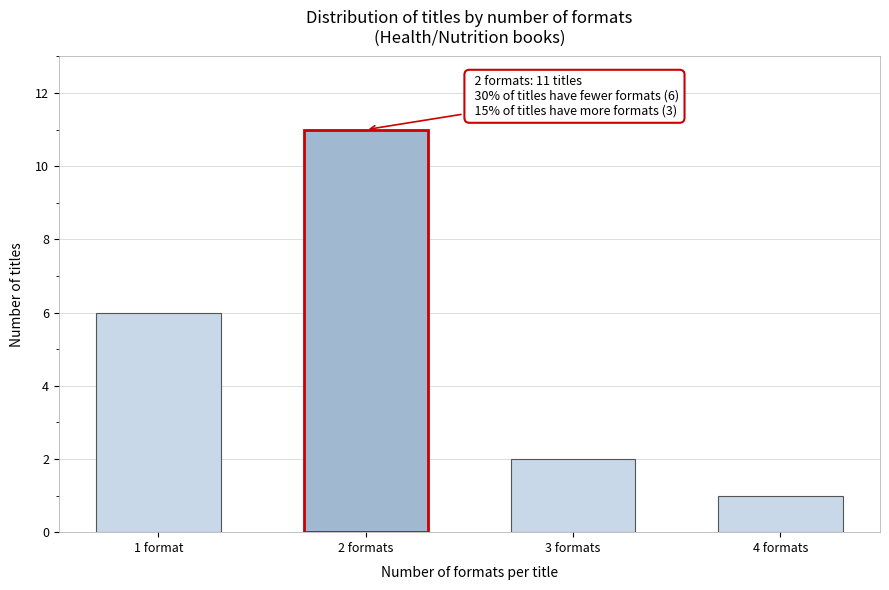

Reading right to left, transcribe all the data shown in this chart.

4 formats=1	3 formats=2	2 formats=11	1 format=6